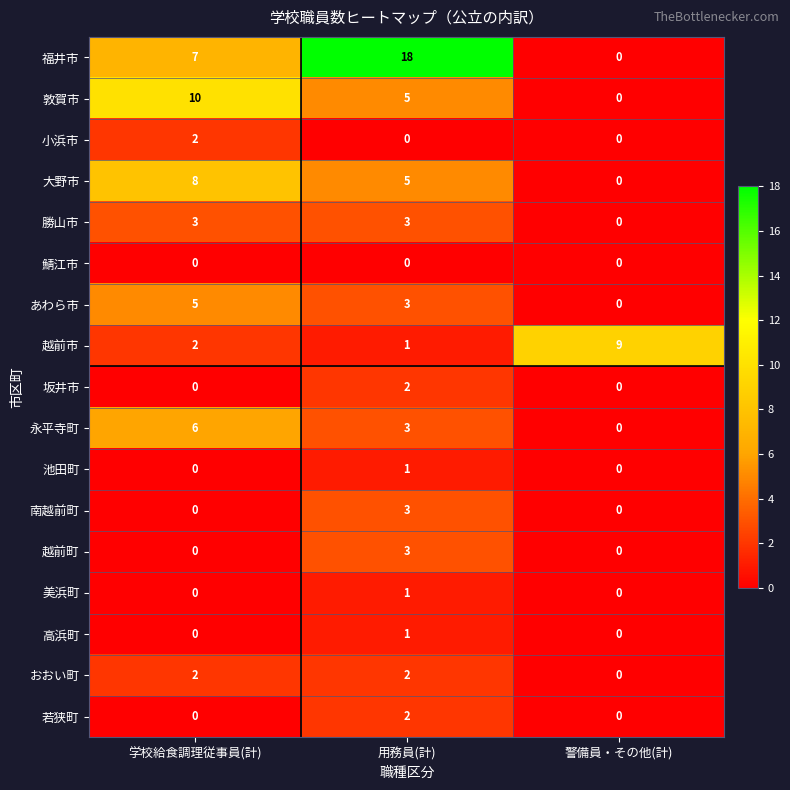

How many 南越前町 values are between 0 and 3?

3